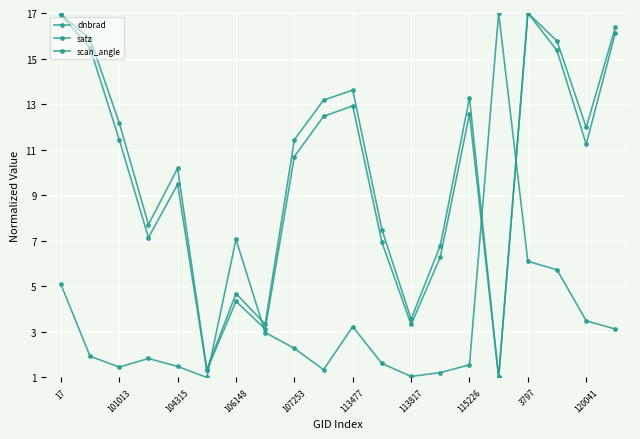

How many interior local peaks does the scan_angle series have?

5